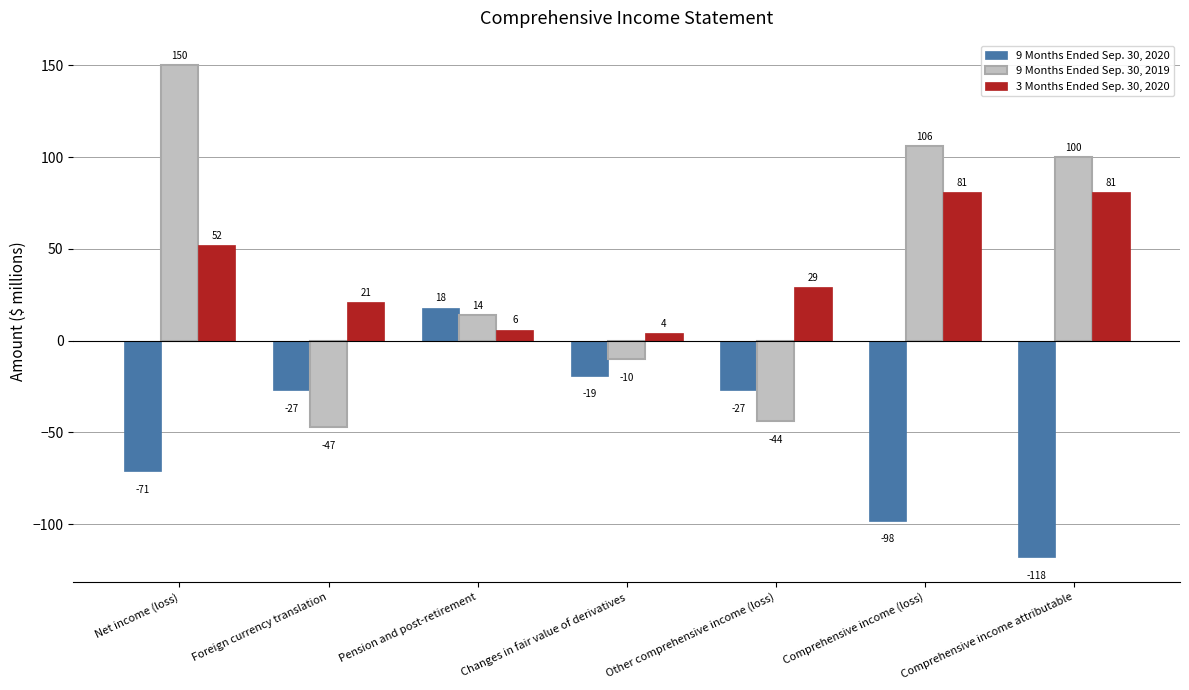

How many bars are there in each group?

3